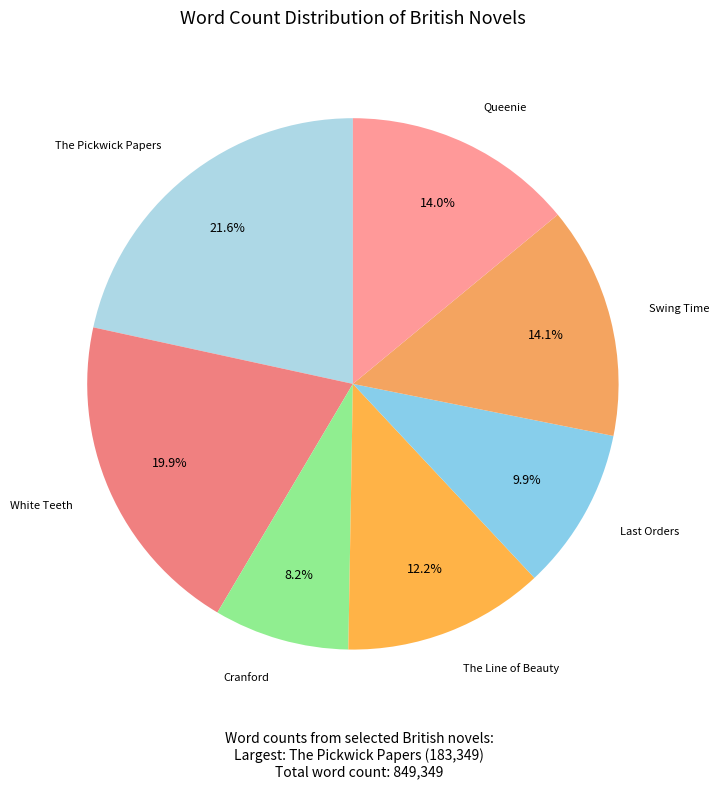

How many slices are in this pie chart?

7